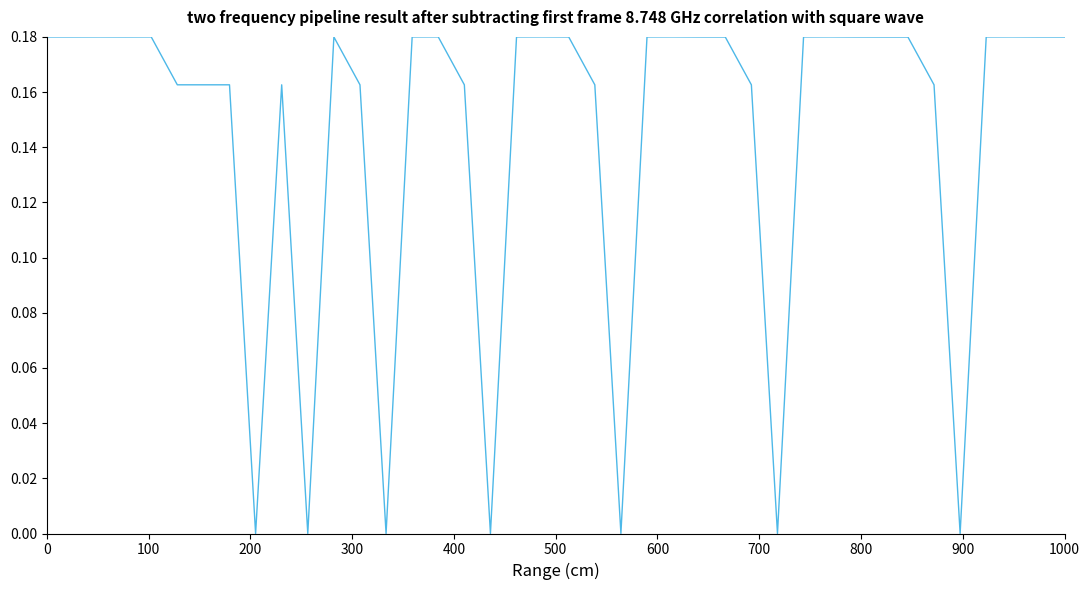

What is the greatest value displayed?

0.2